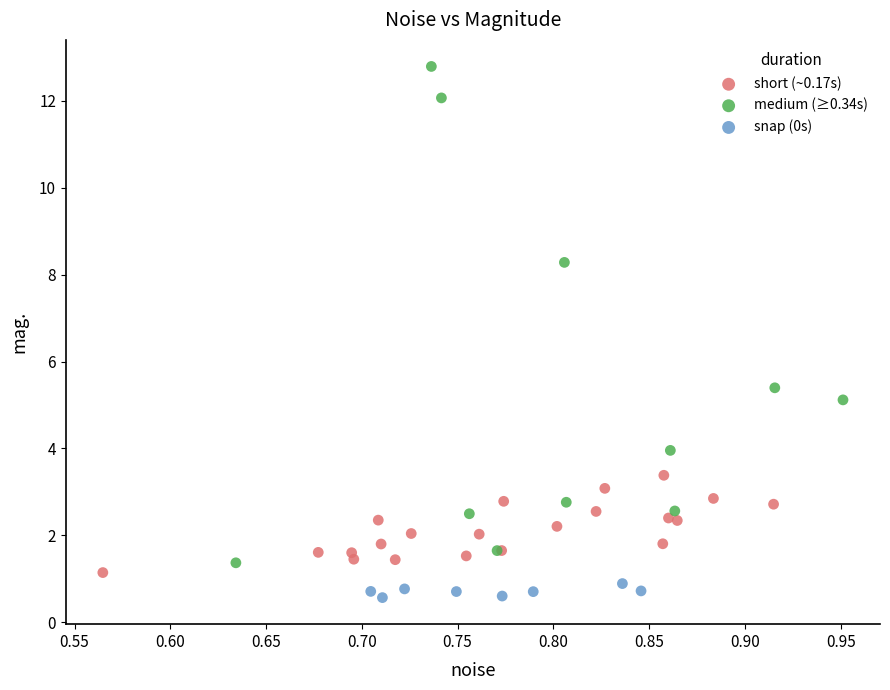

Which series reaches the minimum Y coordinate?

snap (0s)